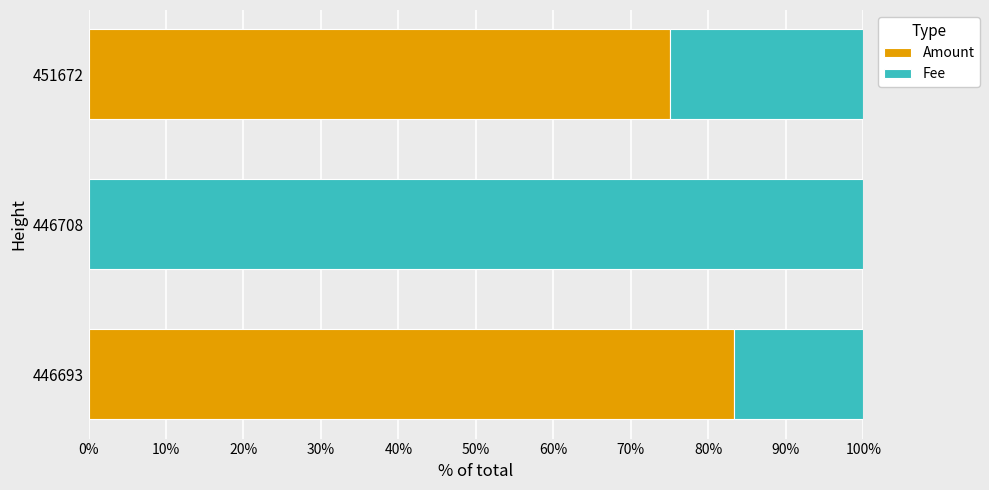

What is the maximum value for Amount?

83.3